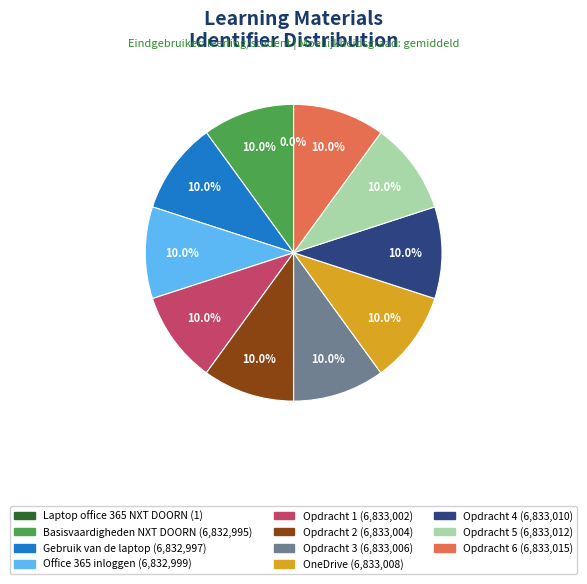

What percentage is NOT represented by Opdracht 1?

90.0%